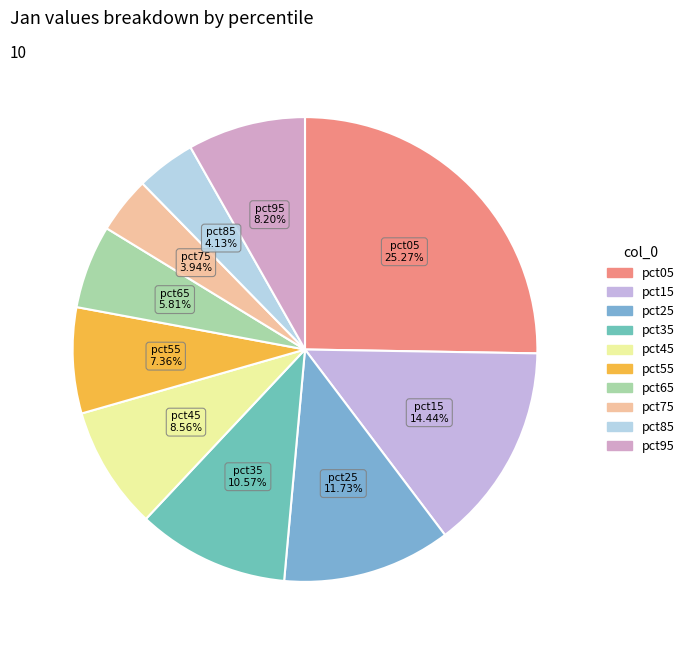

What percentage is the pct45 slice, to the nearest percent?

9%